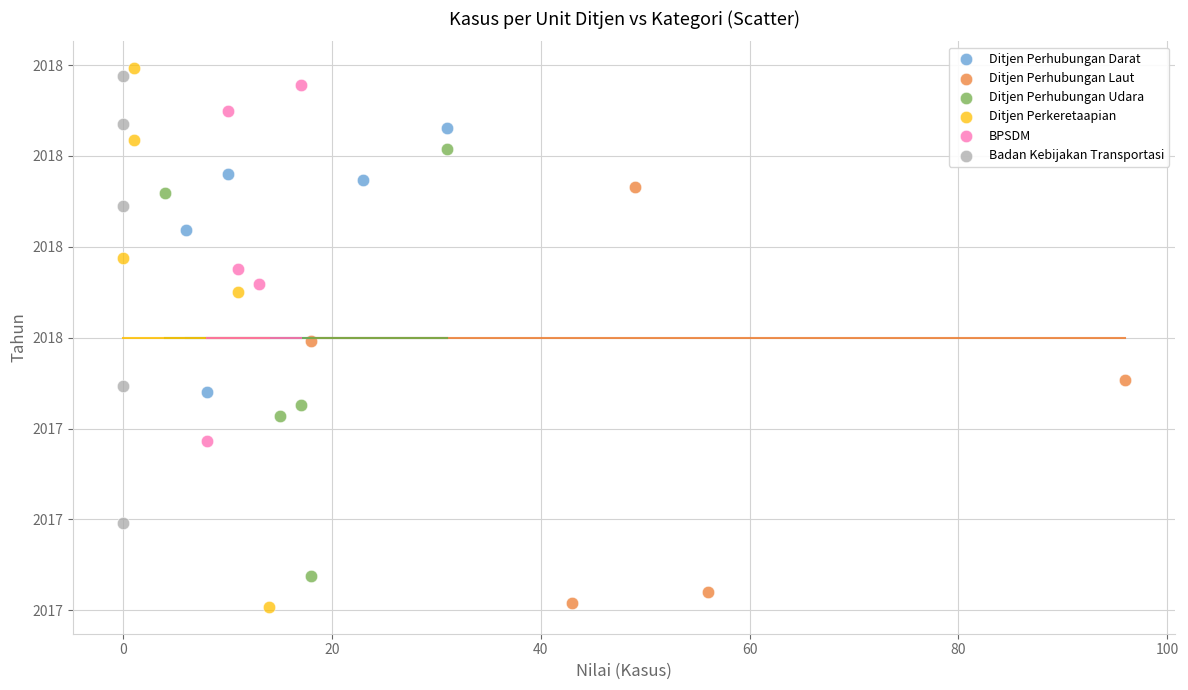

Which series reaches the maximum Y coordinate?

Ditjen Perkeretaapian